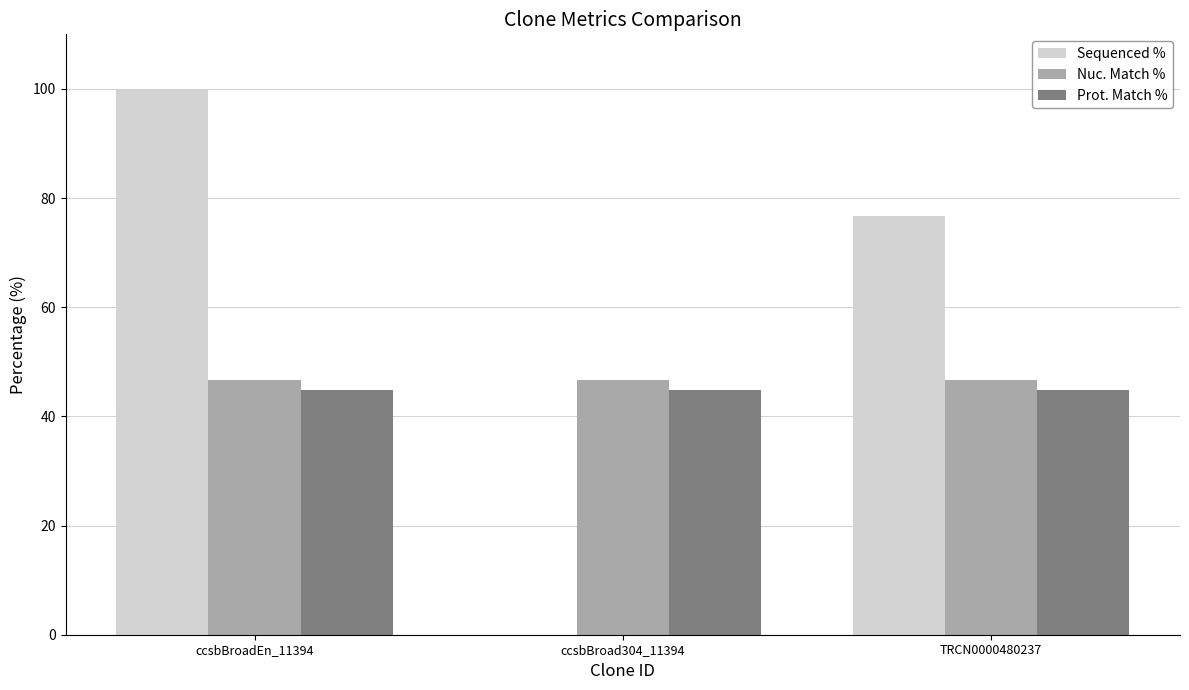

Which label corresponds to the largest value in the chart?

ccsbBroadEn_11394